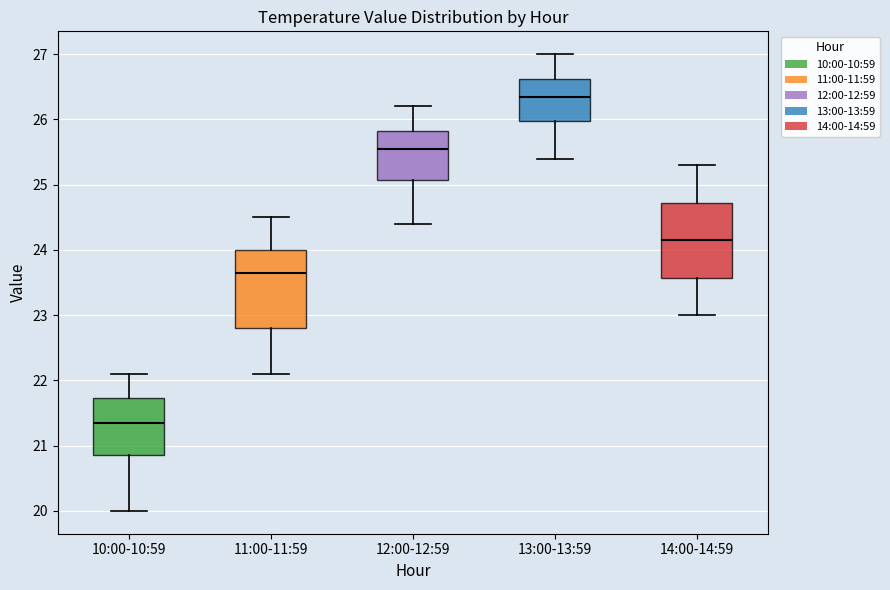

Reading left to right, transcribe this box plot: for each box, give where its median line is, the range the box spans, and where its two whiskers end, as read against the y-axis. The values are not printed on the chart, so give them approximately, as read against the axis.

10:00-10:59: median 21.4, box 20.9 to 21.7, whiskers 20.0 to 22.1
11:00-11:59: median 23.7, box 22.8 to 24.0, whiskers 22.1 to 24.5
12:00-12:59: median 25.6, box 25.1 to 25.8, whiskers 24.4 to 26.2
13:00-13:59: median 26.4, box 26.0 to 26.6, whiskers 25.4 to 27.0
14:00-14:59: median 24.2, box 23.6 to 24.7, whiskers 23.0 to 25.3